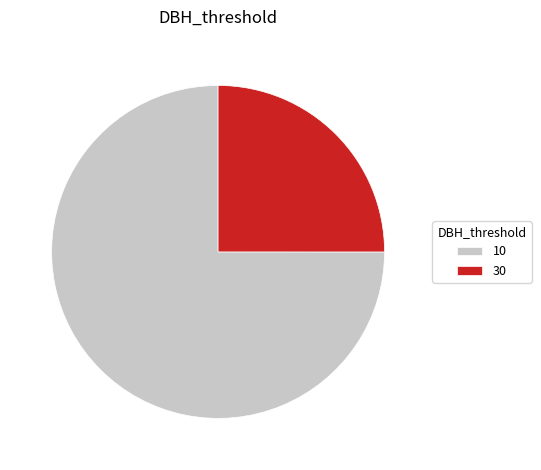

What is the ratio of the value at 10 to the value at 30?

3.0